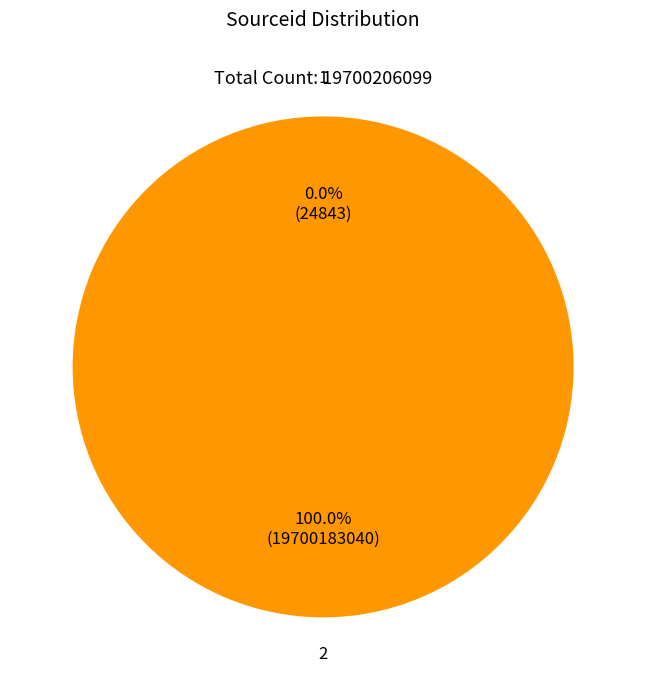

Is 2 the majority of the pie?

Yes